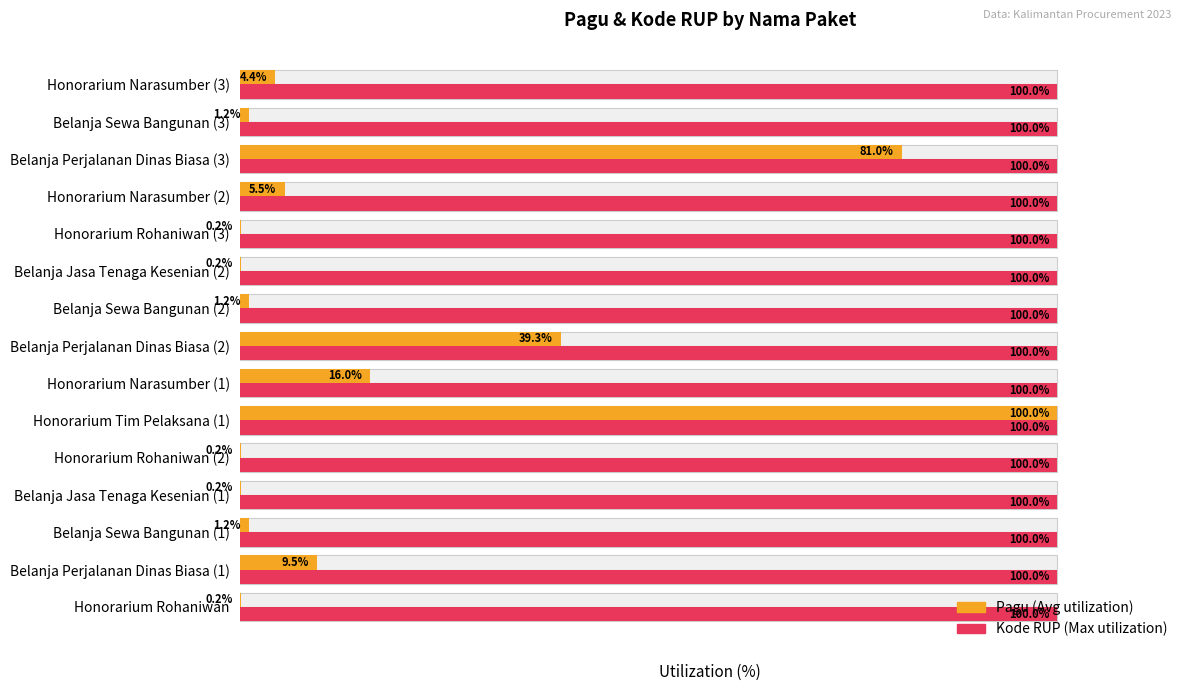

What is the total value across all series at 3?

100.2